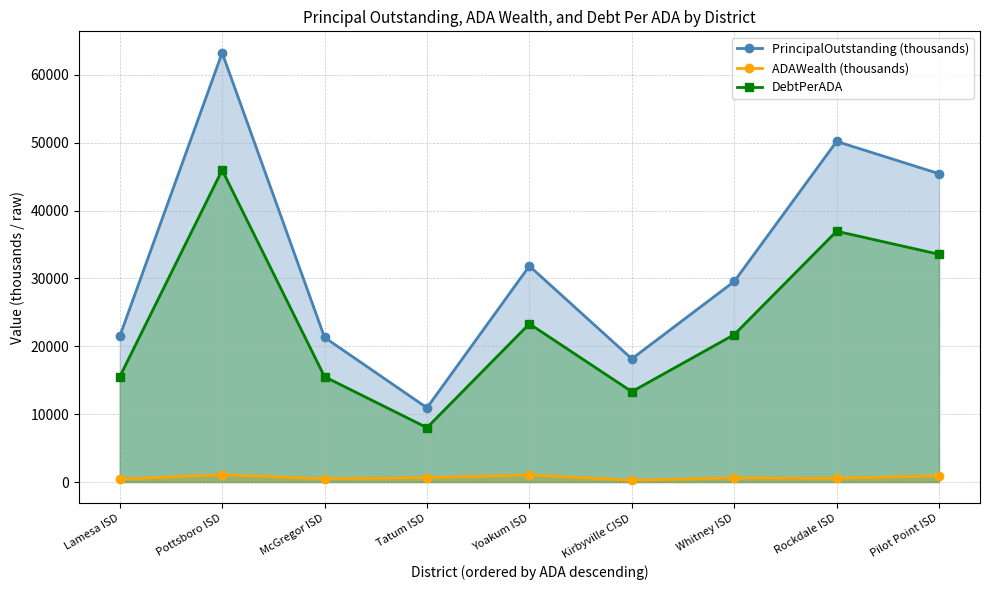

True or false: ADAWealth (thousands) and PrincipalOutstanding (thousands) intersect in this chart.

False